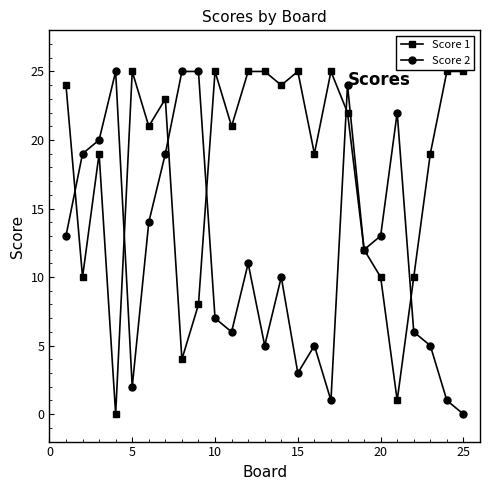

How many series are shown in this chart?

2